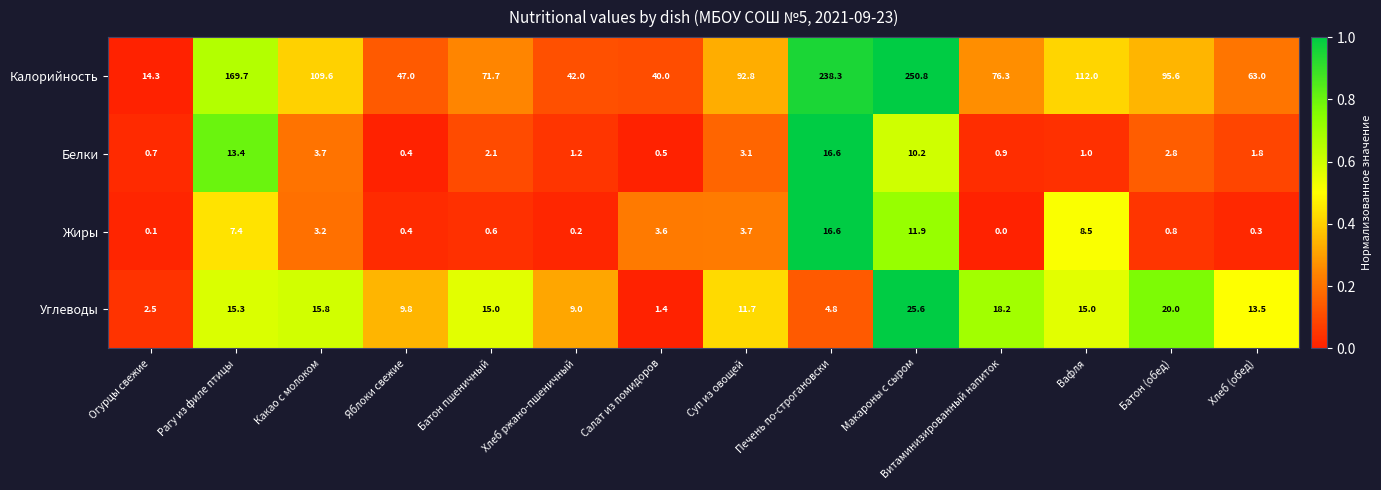

Which series changed the most between Какао с молоком and Хлеб ржано-пшеничный?

Калорийность